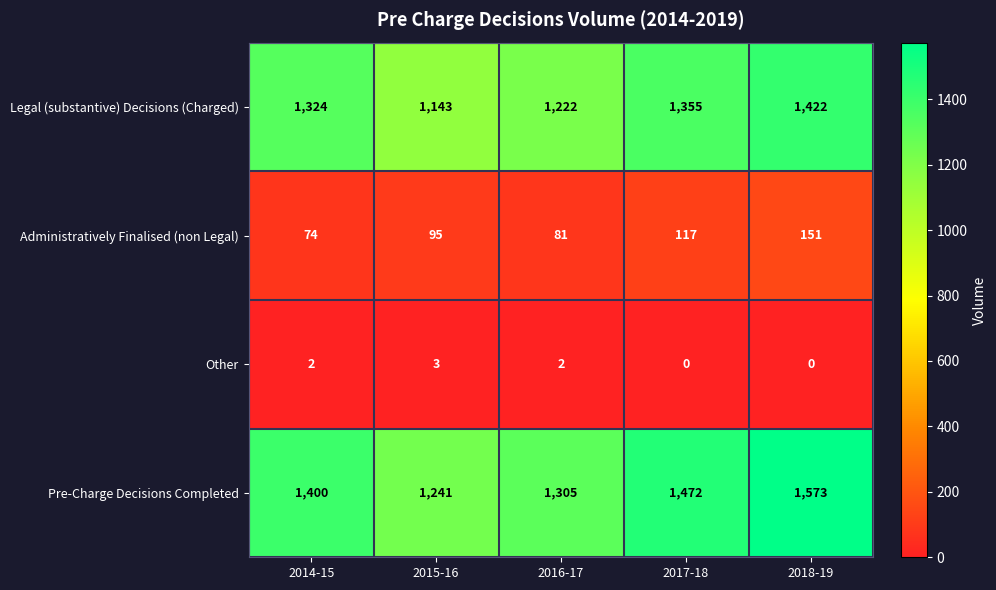

What is the difference between the Legal (substantive) Decisions (Charged) values at 2015-16 and 2017-18?

212